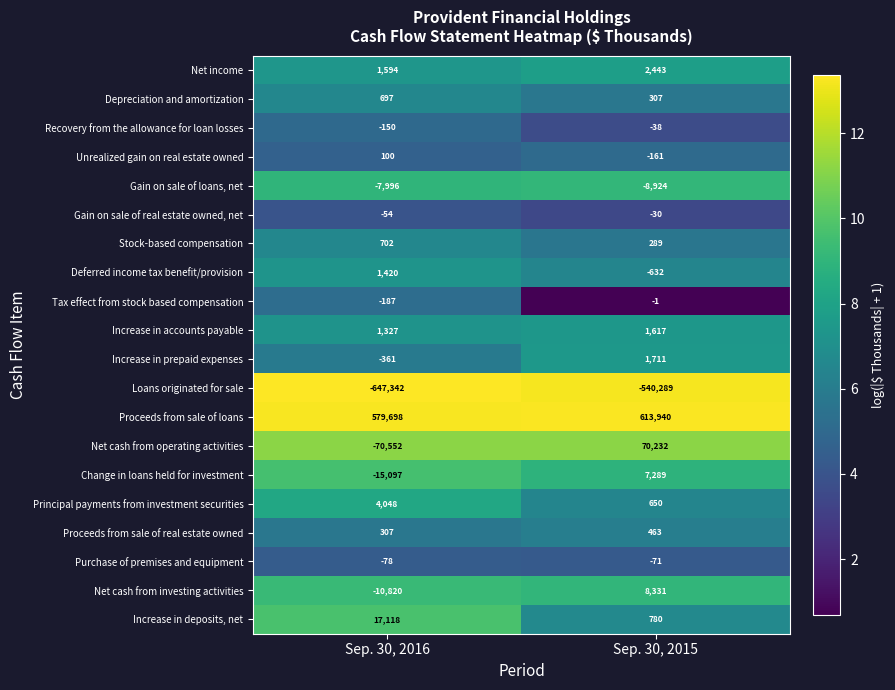

What is the average value of the Increase in accounts payable series?

1472